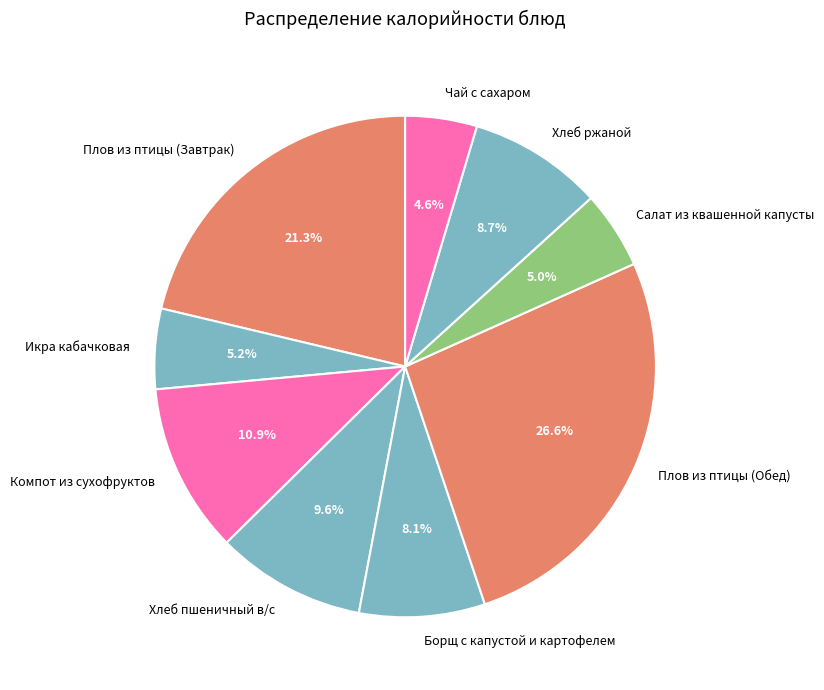

To the nearest percent, what is the difference between the largest and smallest slice percentages?

22%